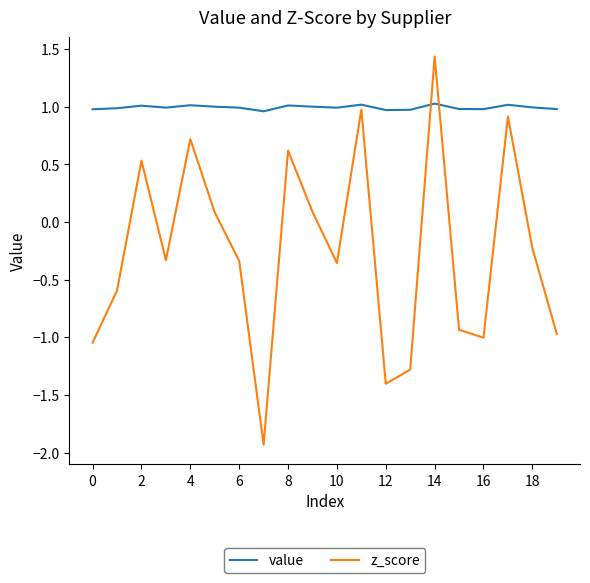

Which series has the largest range (max minus min)?

z_score